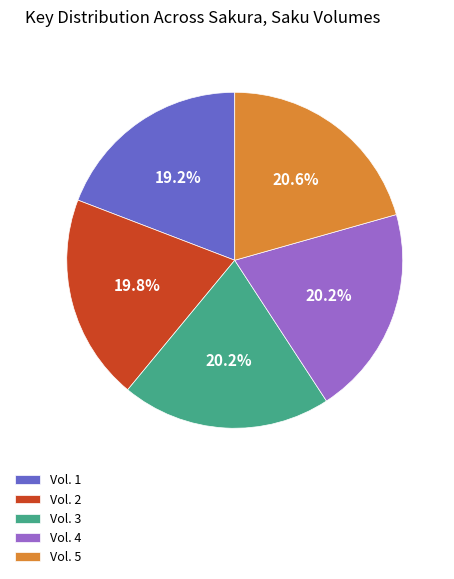

Approximately how many times larger is the value at Vol. 5 compared to Vol. 4?

1.0